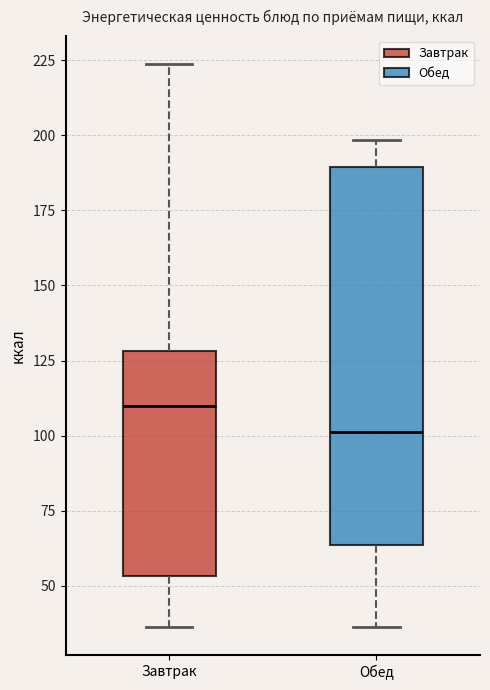

Reading left to right, transcribe this box plot: for each box, give where its median line is, the range the box spans, and where its two whiskers end, as read against the y-axis. The values are not printed on the chart, so give them approximately, as read against the axis.

Завтрак: median 110, box 55 to 130, whiskers 35 to 225
Обед: median 100, box 65 to 190, whiskers 35 to 200